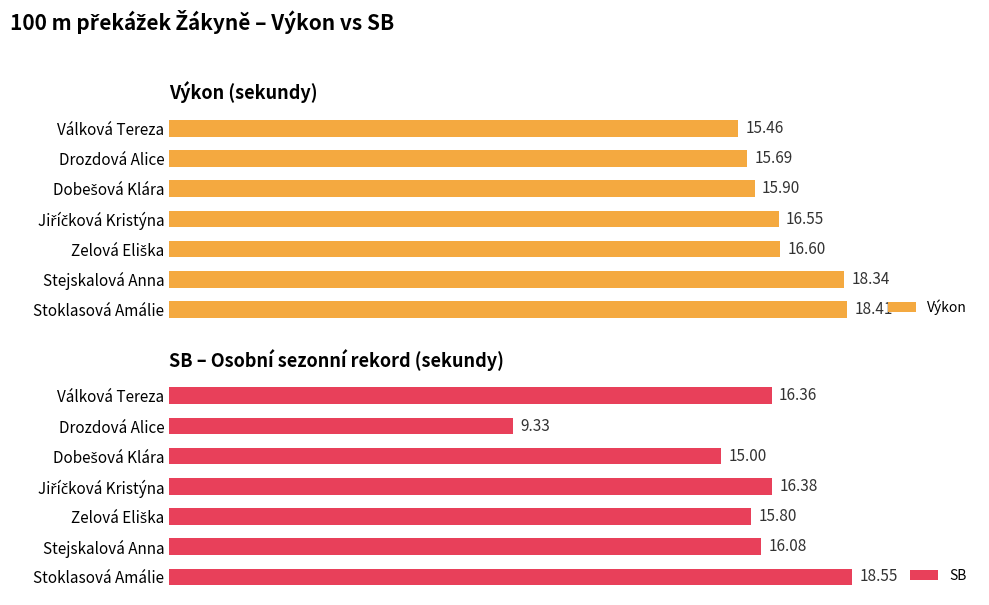

How many data points in SB are above 16?

4